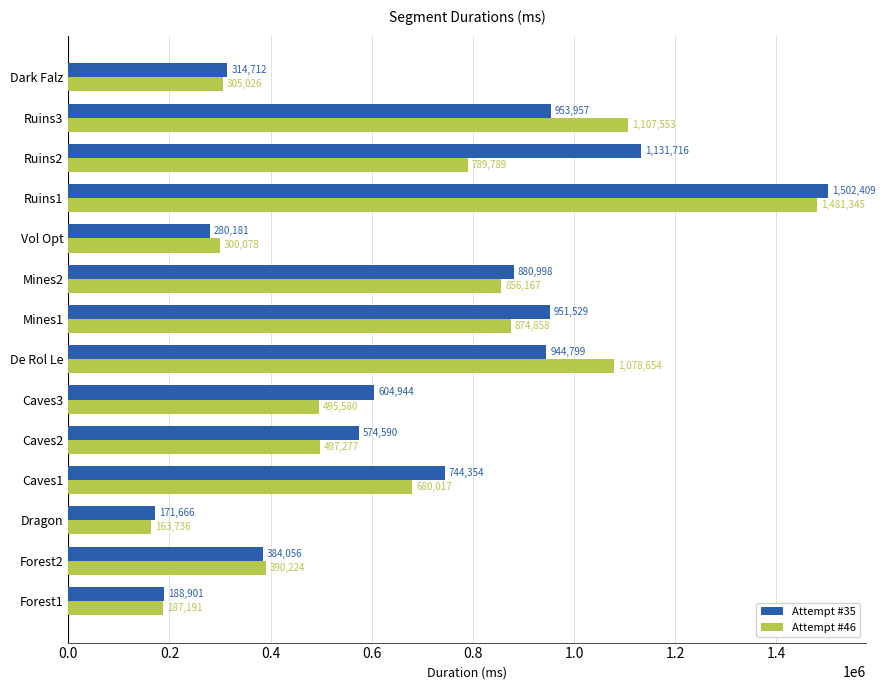

At which category is the sum across all series the highest?

Ruins1